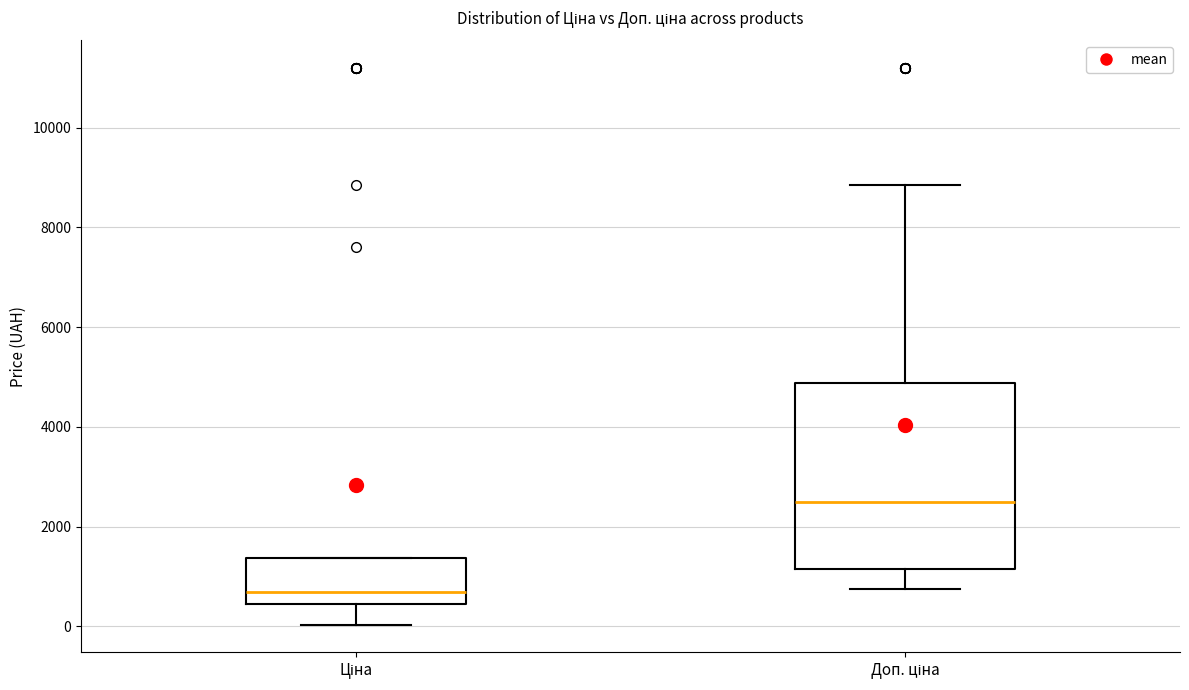

Reading left to right, read every box against the y-axis: the position of its median line, the range the box covers, and the ends of its whiskers. The values are not printed on the chart, so give them approximately, as read against the axis.

Ціна: median 600, box 400 to 1400, whiskers 0 to 1400
Доп. ціна: median 2400, box 1200 to 4800, whiskers 800 to 8800